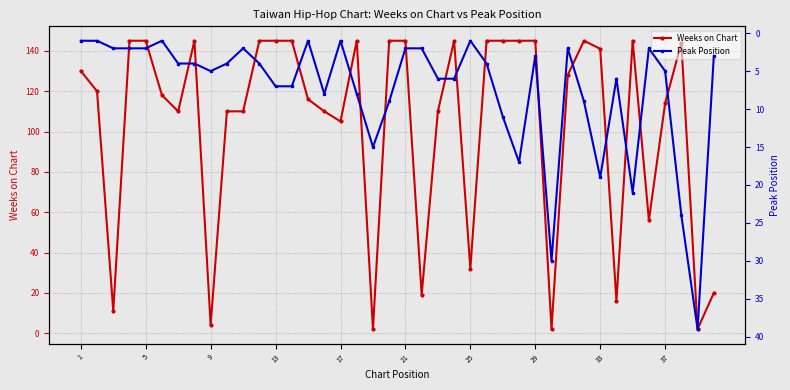

What is the maximum value for Weeks on Chart?

145